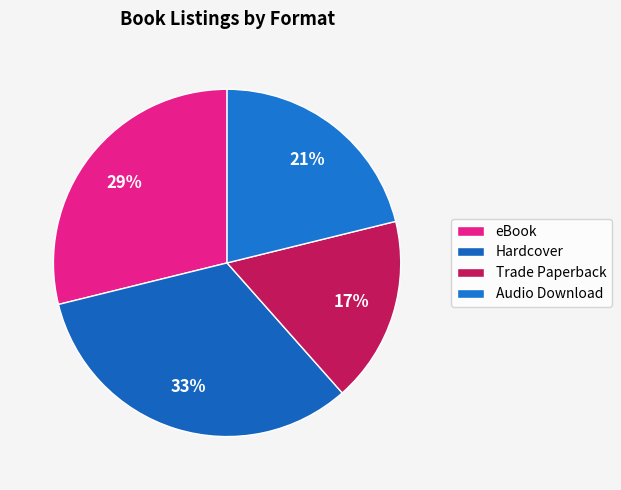

Rank the categories by value from lowest to highest.

Trade Paperback, Audio Download, eBook, Hardcover